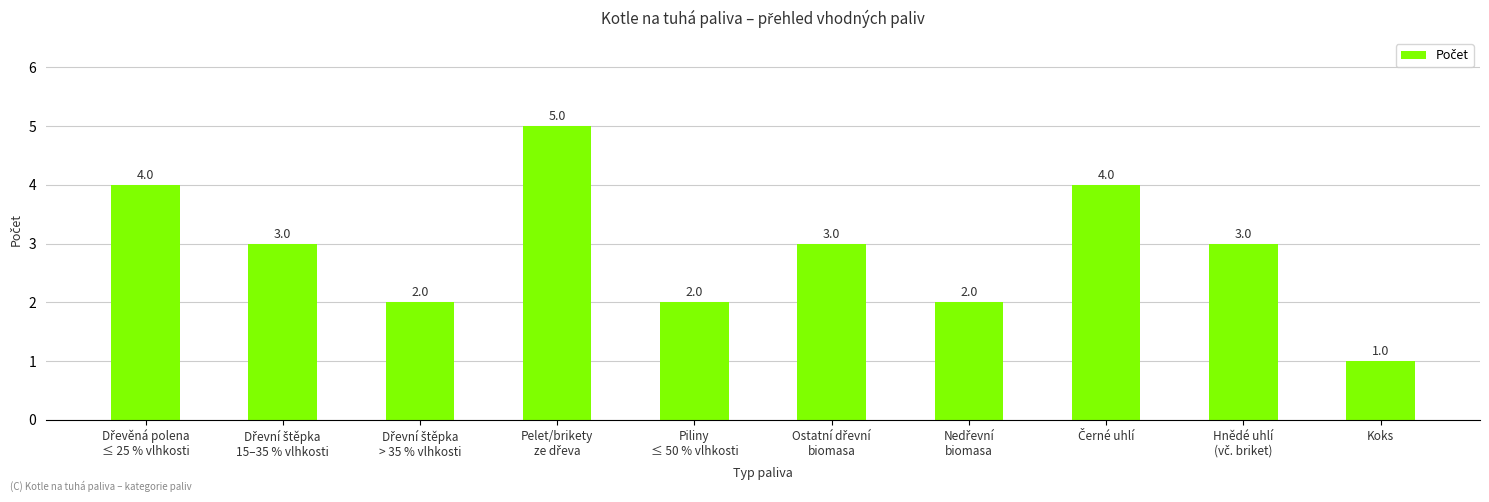

What is the difference between the second highest and minimum values?

3